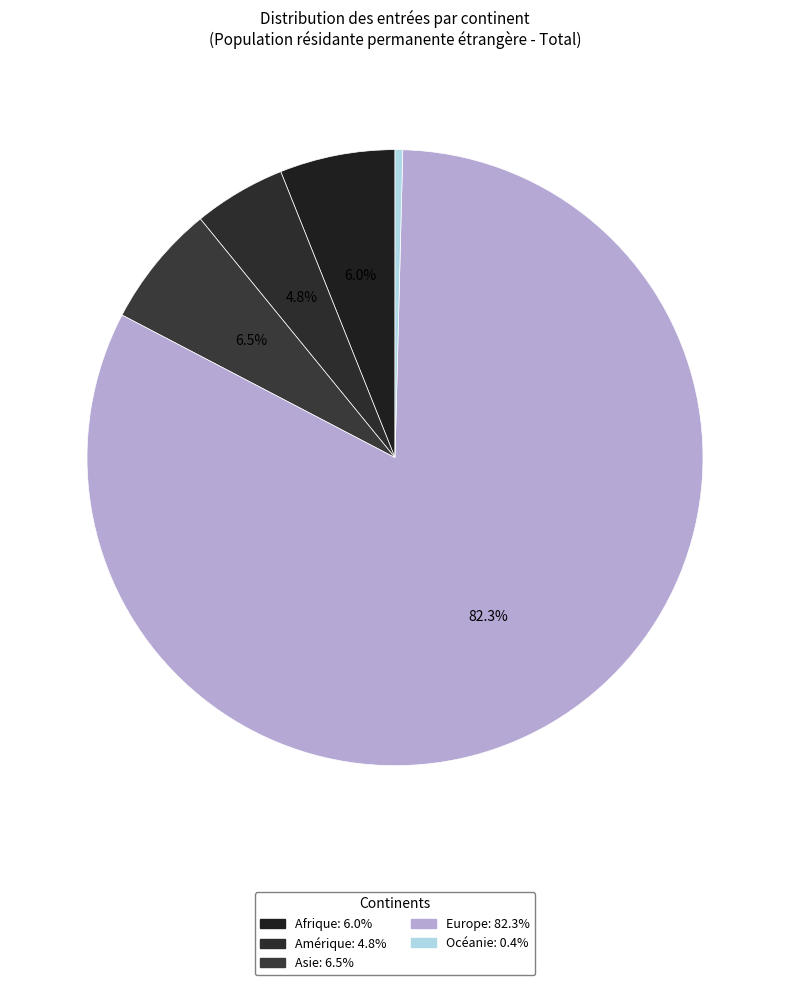

Rank the categories by value from lowest to highest.

Océanie, Amérique, Afrique, Asie, Europe